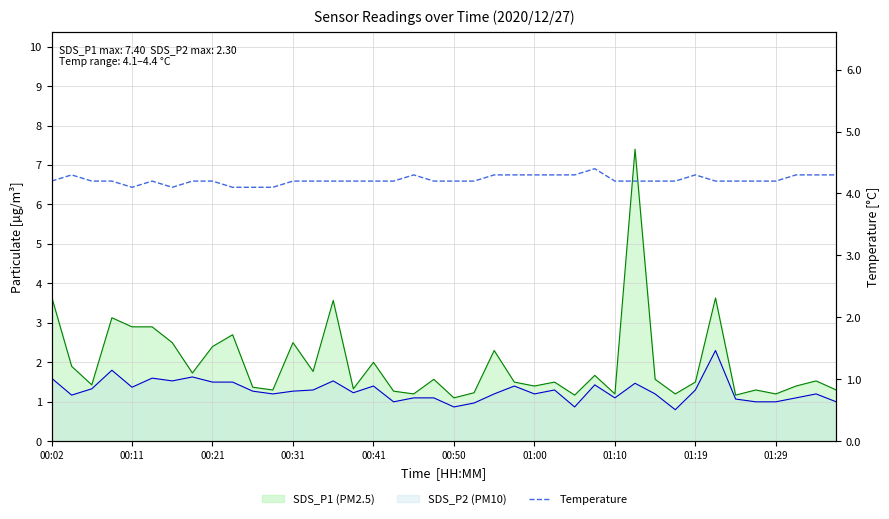

Between 23 and 34, which is larger?

23